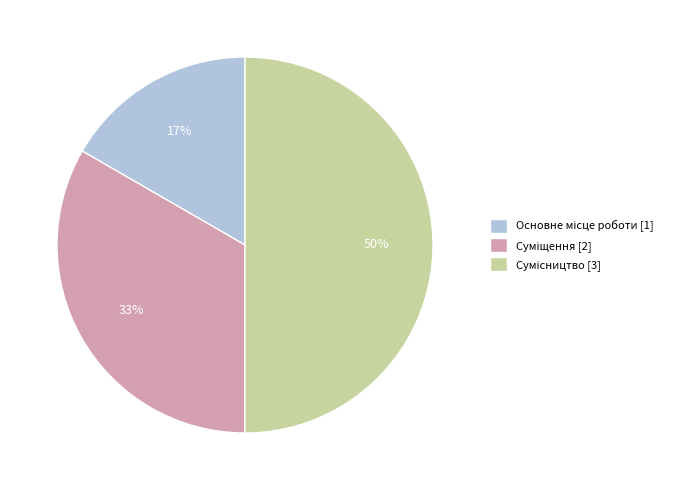

To the nearest percent, what is the difference between the largest and smallest slice percentages?

33%